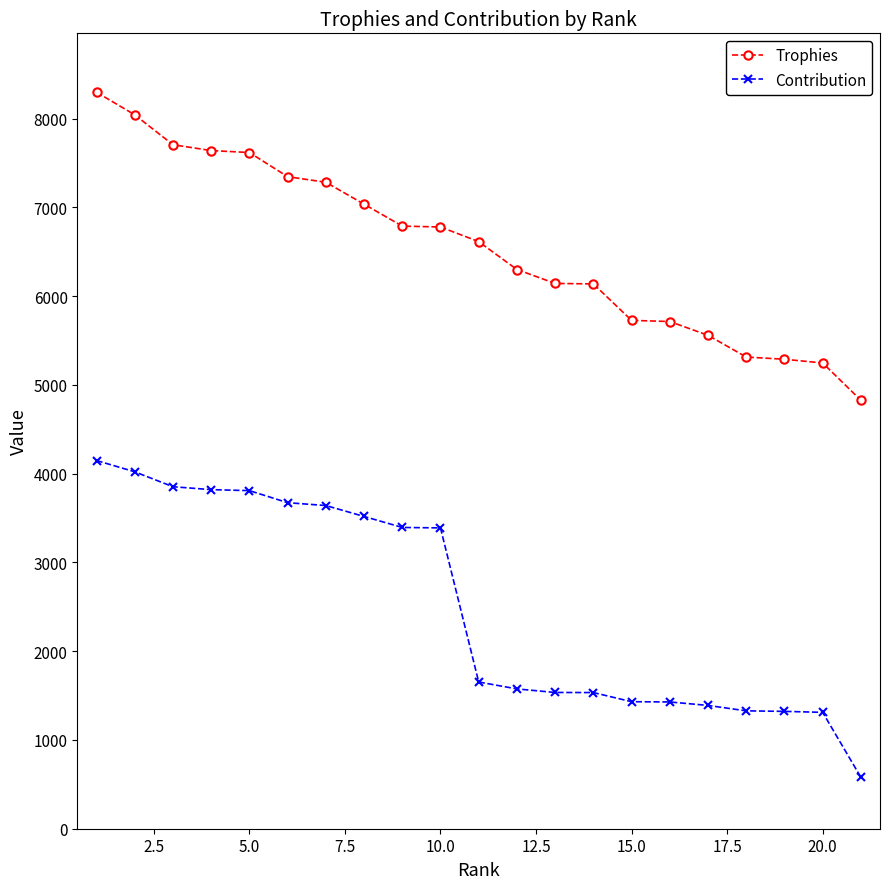

Which series has the largest total across all categories?

Trophies